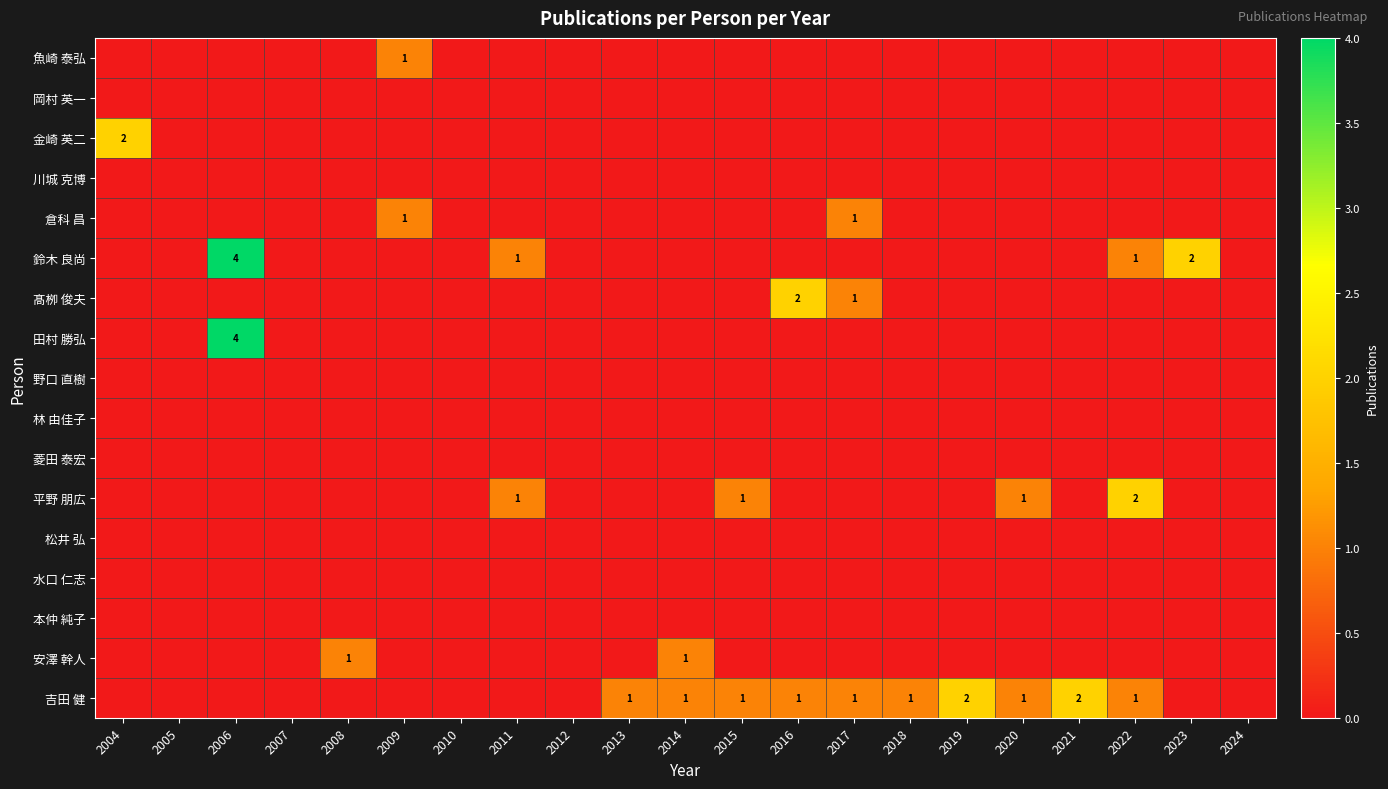

Which has a higher value, 2013 or 2012?

2013